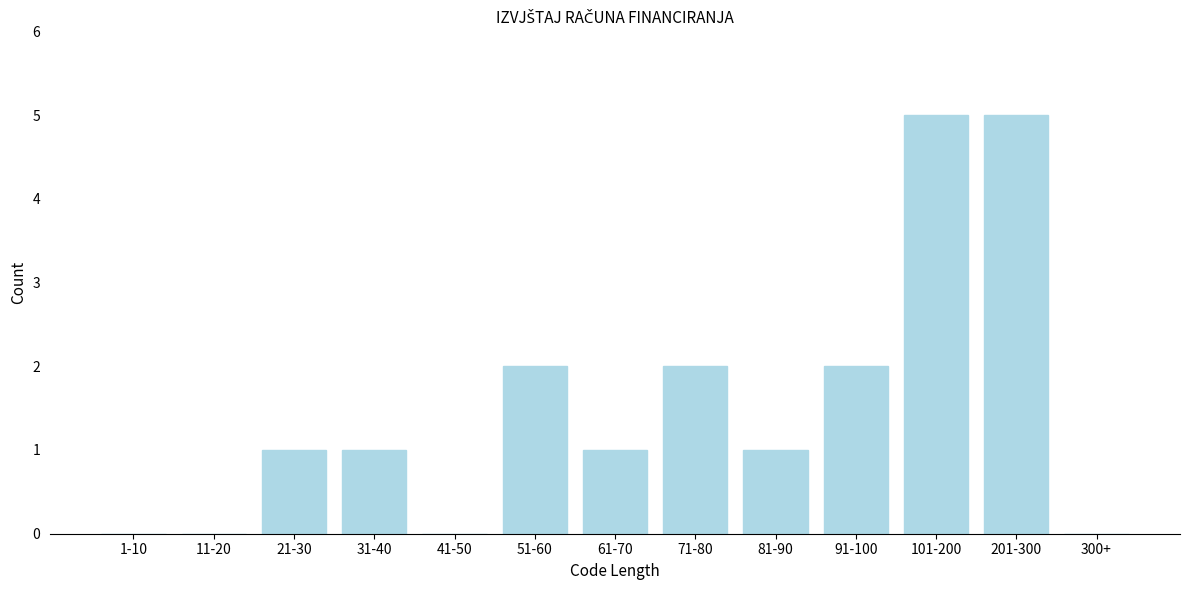

Reading left to right, list all the values displayed in this chart.

1-10=0	11-20=0	21-30=1	31-40=1	41-50=0	51-60=2	61-70=1	71-80=2	81-90=1	91-100=2	101-200=5	201-300=5	300+=0